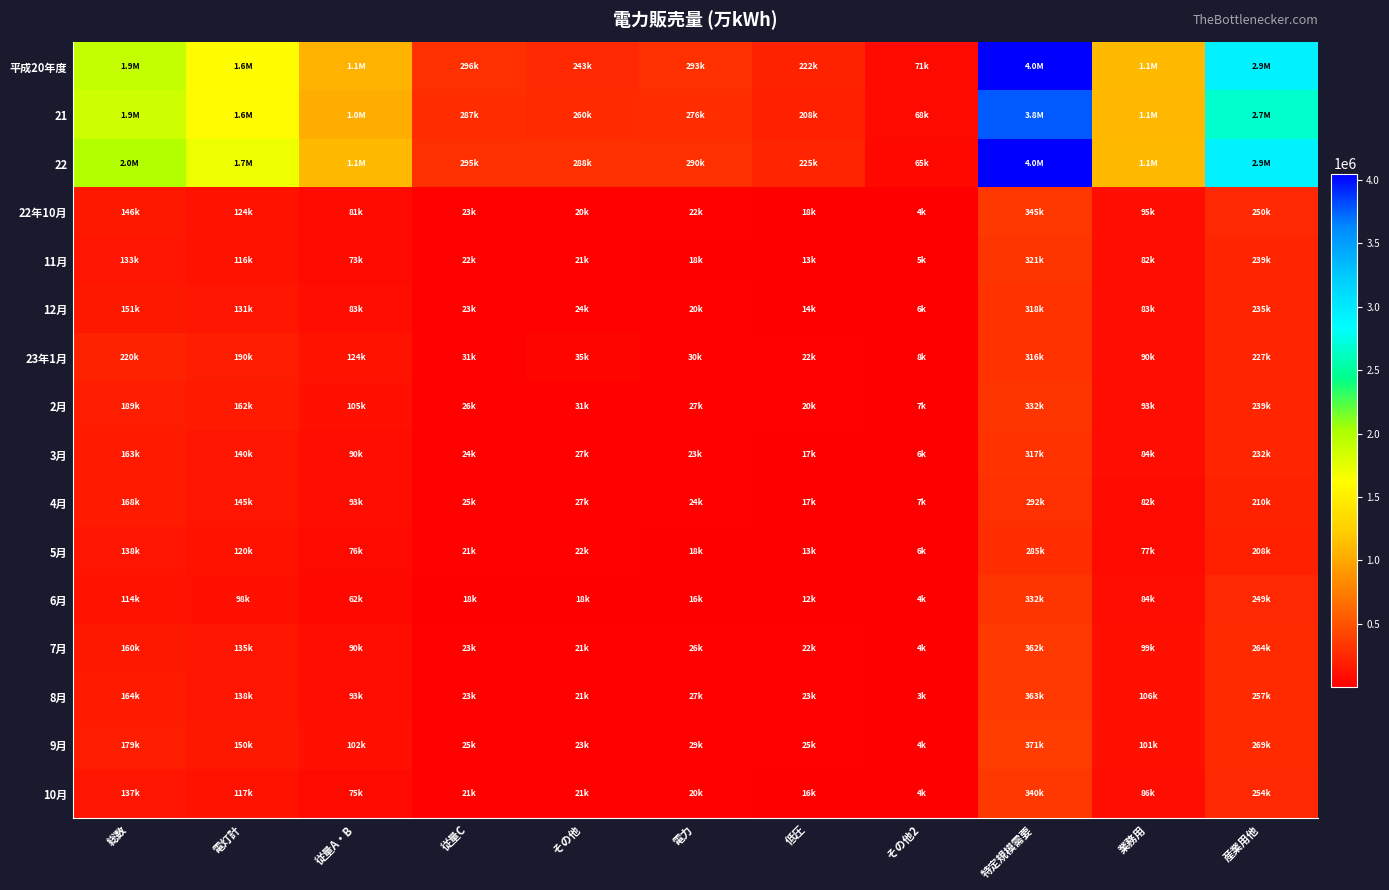

Reading left to right, list all the values displayed in this chart.

平成20年度: 総数=1901449	電灯計=1608876	従量A・B=1069641	従量C=296372	その他=242863	電力=292573	低圧=221691	その他2=70883	特定規模需要=4037685	業務用=1110332	産業用他=2927353
21: 総数=1861035	電灯計=1585360	従量A・B=1038460	従量C=286622	その他=260279	電力=275674	低圧=207895	その他2=67780	特定規模需要=3764042	業務用=1094194	産業用他=2669848
22: 総数=1985815	電灯計=1695702	従量A・B=1112222	従量C=295116	その他=288364	電力=290113	低圧=225219	その他2=64894	特定規模需要=4048353	業務用=1120654	産業用他=2927698
22年10月: 総数=146210	電灯計=124202	従量A・B=81007	従量C=22955	その他=20241	電力=22008	低圧=18034	その他2=3974	特定規模需要=344870	業務用=94838	産業用他=250032
11月: 総数=133224	電灯計=115703	従量A・B=72969	従量C=21542	その他=21191	電力=17522	低圧=12644	その他2=4878	特定規模需要=321256	業務用=82429	産業用他=238827
12月: 総数=151109	電灯計=130838	従量A・B=83097	従量C=23276	その他=24465	電力=20272	低圧=14425	その他2=5847	特定規模需要=317536	業務用=82882	産業用他=234654
23年1月: 総数=219593	電灯計=189953	従量A・B=124031	従量C=30701	その他=35222	電力=29640	低圧=21685	その他2=7955	特定規模需要=316491	業務用=89574	産業用他=226916
2月: 総数=188993	電灯計=161990	従量A・B=104800	従量C=26401	その他=30788	電力=27003	低圧=20205	その他2=6798	特定規模需要=332246	業務用=92947	産業用他=239299
3月: 総数=163078	電灯計=139950	従量A・B=89623	従量C=23736	その他=26591	電力=23128	低圧=16859	その他2=6269	特定規模需要=316701	業務用=84323	産業用他=232378
4月: 総数=168302	電灯計=144787	従量A・B=92501	従量C=24992	その他=27293	電力=23515	低圧=16641	その他2=6874	特定規模需要=291594	業務用=81816	産業用他=209778
5月: 総数=137932	電灯計=119567	従量A・B=75664	従量C=21490	その他=22413	電力=18365	低圧=12584	その他2=5781	特定規模需要=285166	業務用=77034	産業用他=208132
6月: 総数=114181	電灯計=98258	従量A・B=61589	従量C=18279	その他=18390	電力=15923	低圧=11574	その他2=4349	特定規模需要=332473	業務用=83759	産業用他=248714
7月: 総数=160414	電灯計=134528	従量A・B=89800	従量C=23456	その他=21272	電力=25886	低圧=21932	その他2=3954	特定規模需要=362371	業務用=98636	産業用他=263735
8月: 総数=164310	電灯計=137619	従量A・B=93486	従量C=23196	その他=20938	電力=26691	低圧=23386	その他2=3304	特定規模需要=362934	業務用=105624	産業用他=257309
9月: 総数=178983	電灯計=150429	従量A・B=102115	従量C=25291	その他=23023	電力=28554	低圧=25002	その他2=3551	特定規模需要=370543	業務用=101489	産業用他=269054
10月: 総数=136816	電灯計=116731	従量A・B=74786	従量C=21212	その他=20734	電力=20085	低圧=16101	その他2=3984	特定規模需要=339948	業務用=86442	産業用他=253506